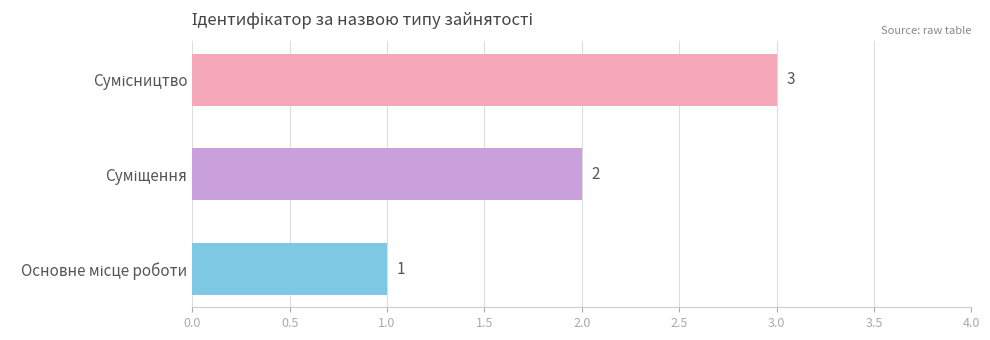

How many values are between 1 and 3?

3